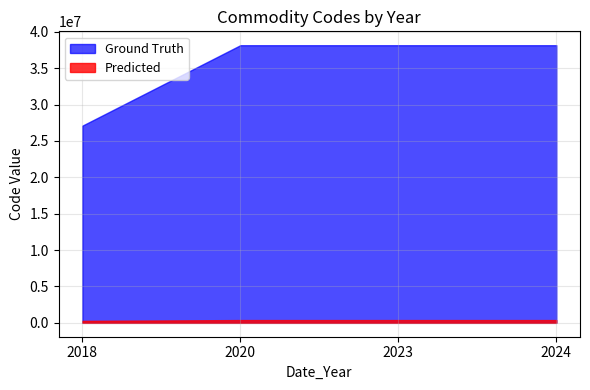

Is the value of Ground Truth at 2023 greater than the value of Predicted at 2024?

Yes